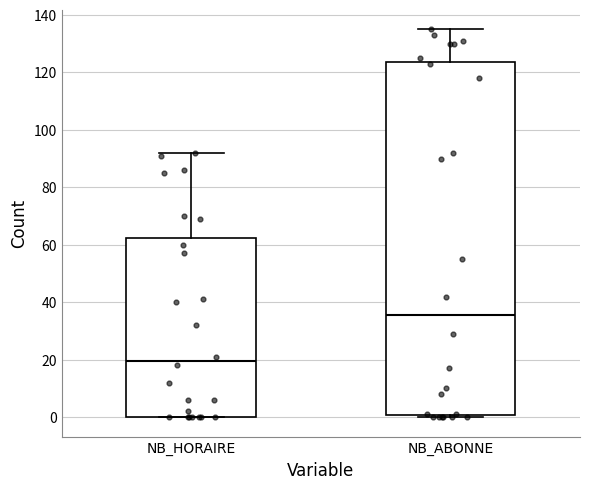

Where does the upper whisker of the box for NB_ABONNE end on the y-axis? The values are not printed on the chart, so give them approximately, as read against the axis.

136